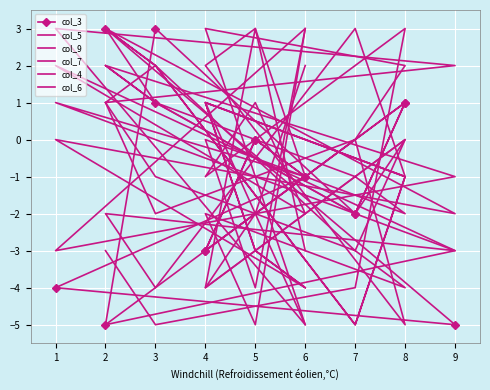

What are all the series names shown in the legend?

col_3, col_5, col_9, col_7, col_4, col_6